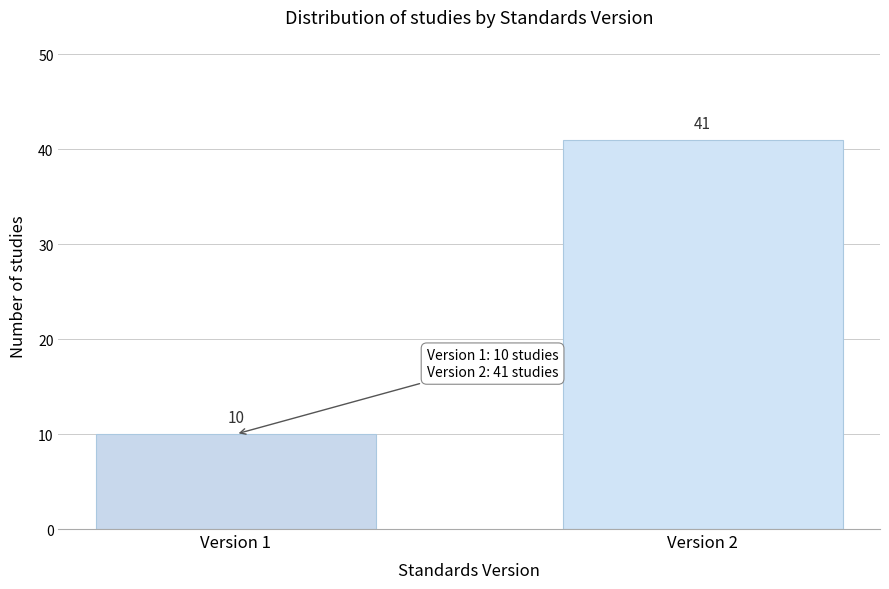

Reading right to left, extract all data points from this chart.

41	10